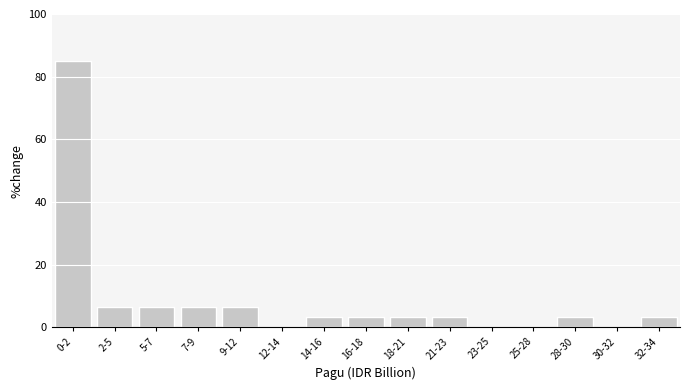

Reading right to left, transcribe all the data shown in this chart.

32-34=3.3	30-32=0.0	28-30=3.3	25-28=0.0	23-25=0.0	21-23=3.3	18-21=3.3	16-18=3.3	14-16=3.3	12-14=0.0	9-12=6.5	7-9=6.5	5-7=6.5	2-5=6.5	0-2=85.0